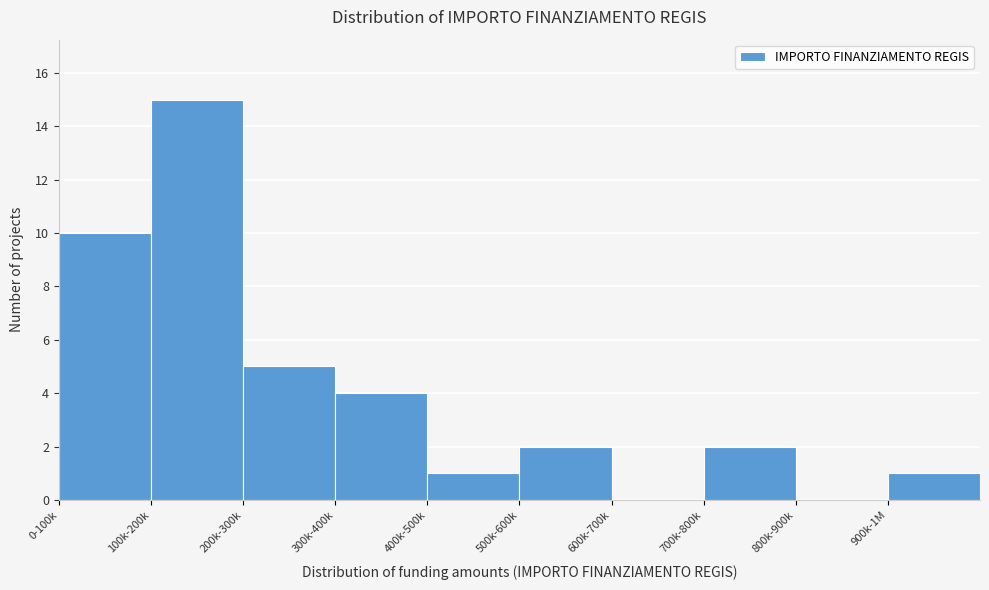

Reading left to right, what are all the values shown in this chart?

0-100k=10	100k-200k=15	200k-300k=5	300k-400k=4	400k-500k=1	500k-600k=2	600k-700k=0	700k-800k=2	800k-900k=0	900k-1M=1